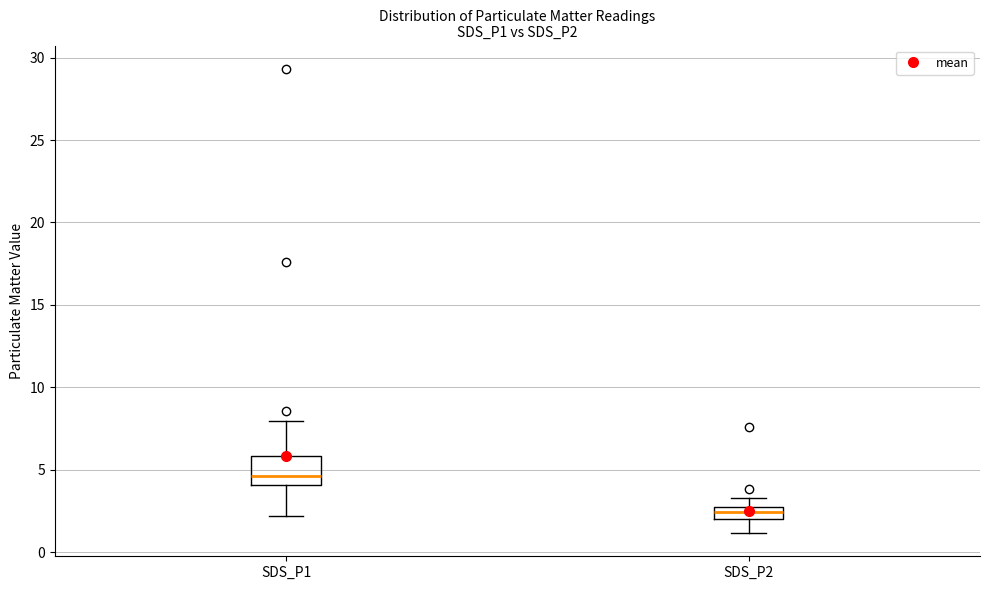

Which box has the lowest median line?

SDS_P2